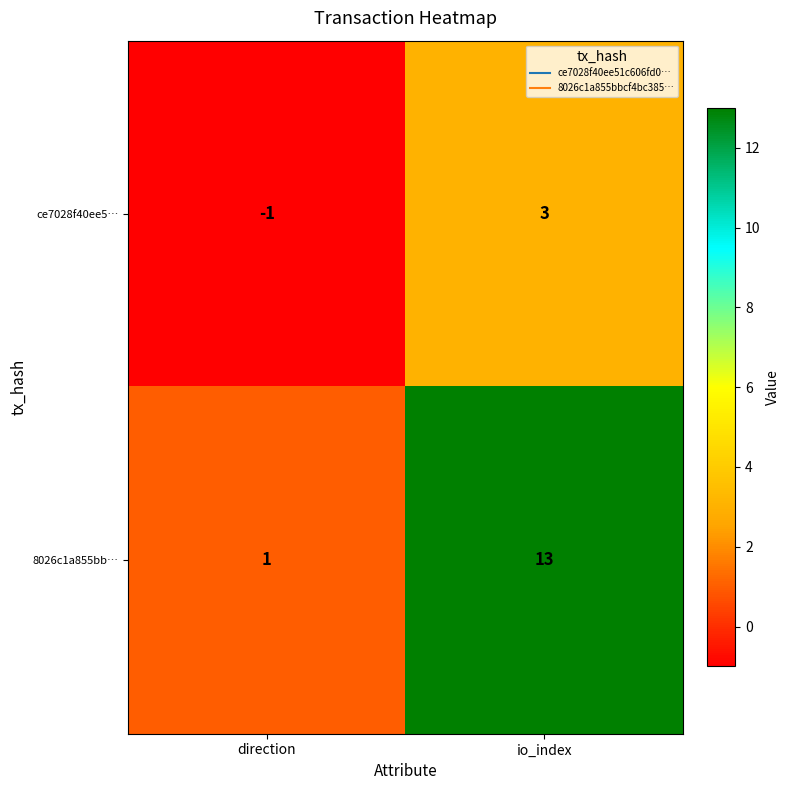

Which series changed the most between direction and io_index?

8026c1a855bb…